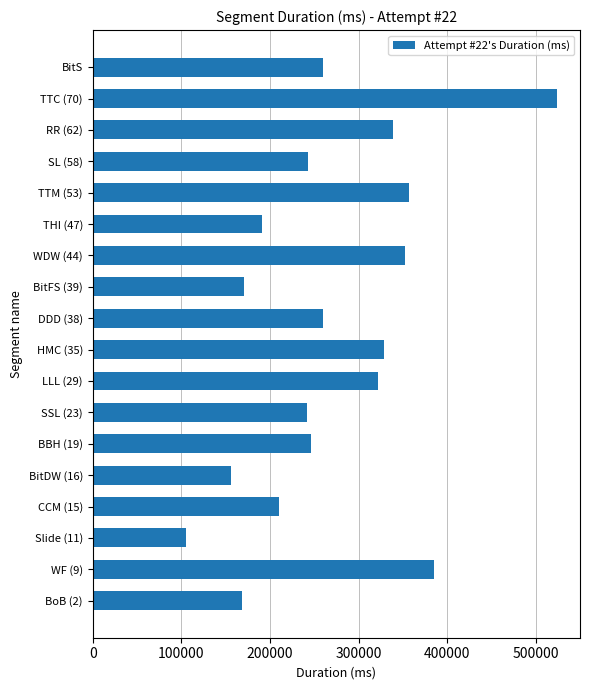

Between THI (47) and BoB (2), which is larger?

THI (47)